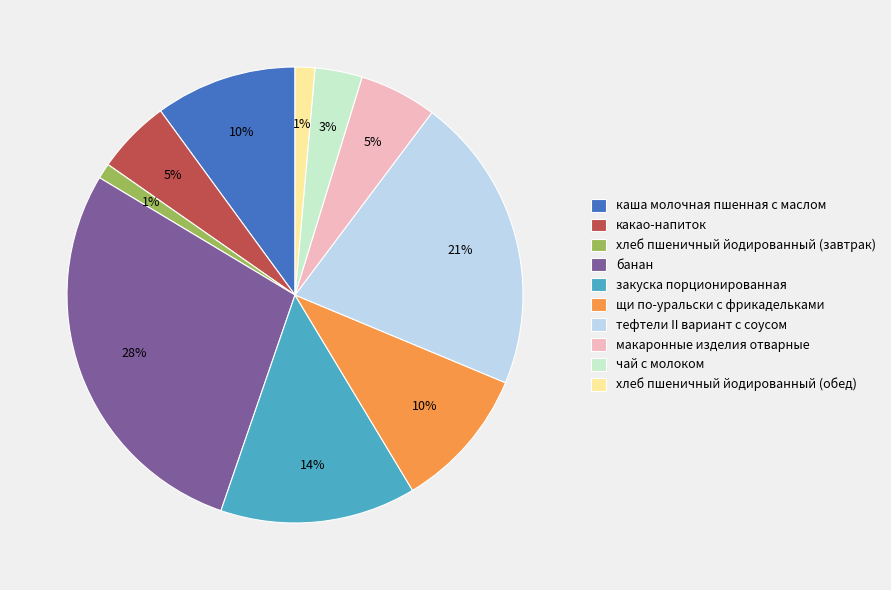

What percentage is the закуска порционированная slice, to the nearest percent?

14%